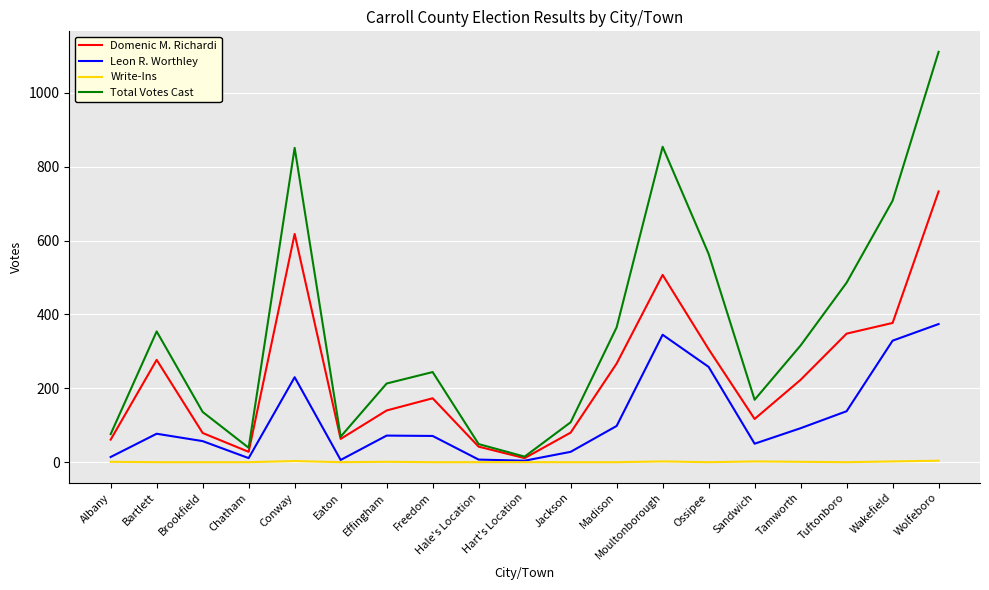

The Domenic M. Richardi series shows 306 at Ossipee. True or false?

True